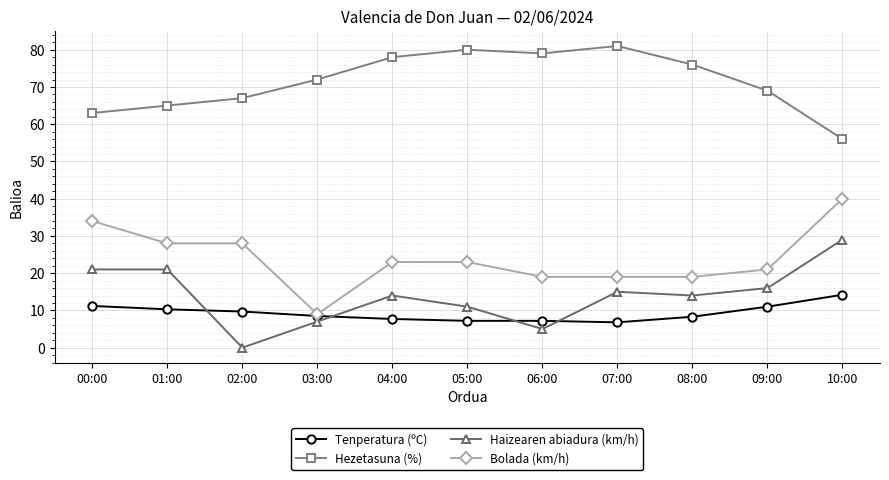

True or false: Haizearen abiadura (km/h) and Hezetasuna (%) cross at least once.

False